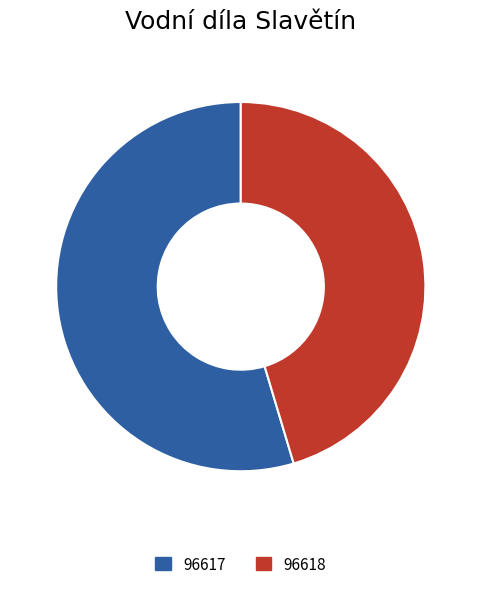

Which slice is the smallest?

96618